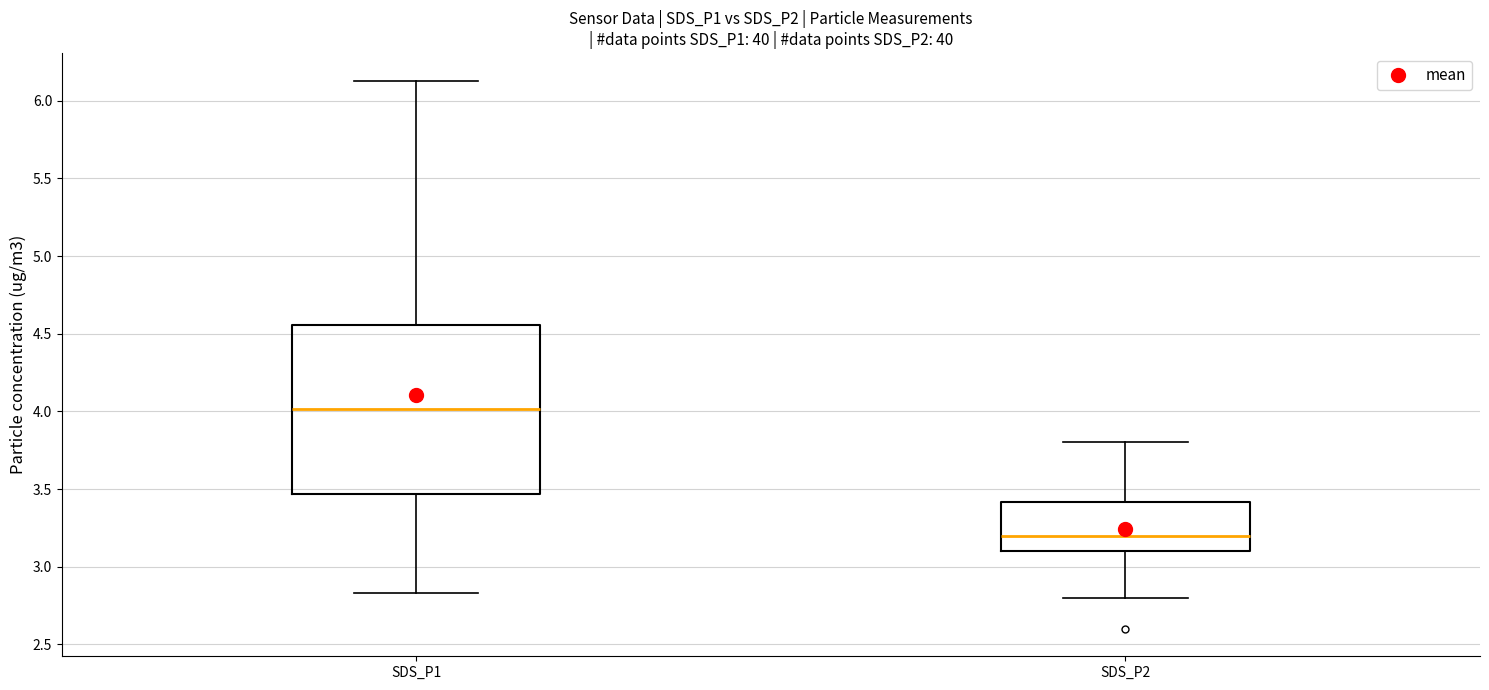

Which box is the tallest, from its lower edge to its upper edge?

SDS_P1